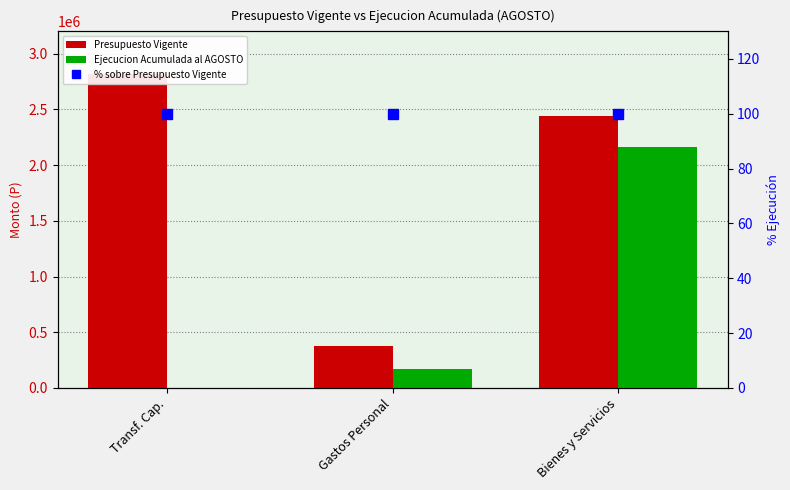

List the series in order of their overall mean, lowest first.

% sobre Presupuesto Vigente, Ejecucion Acumulada al AGOSTO, Presupuesto Vigente